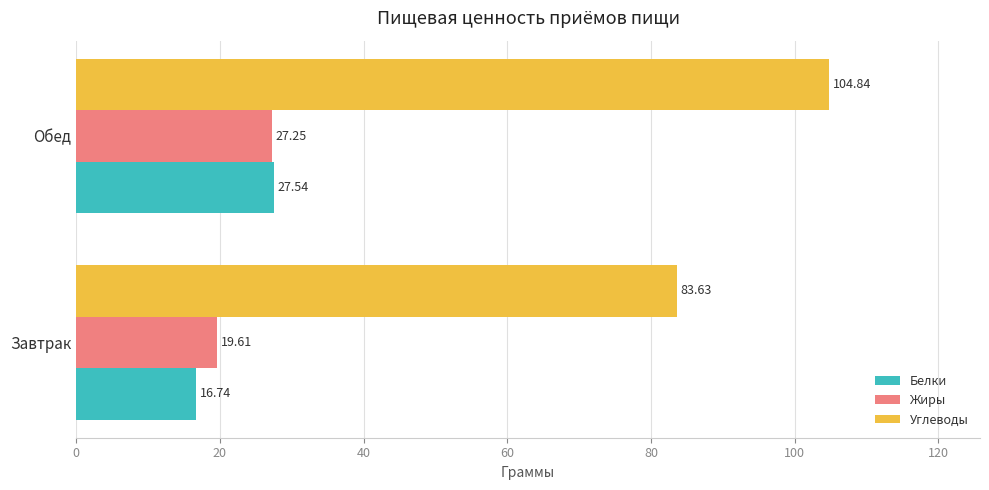

What are all the series names shown in the legend?

Белки, Жиры, Углеводы